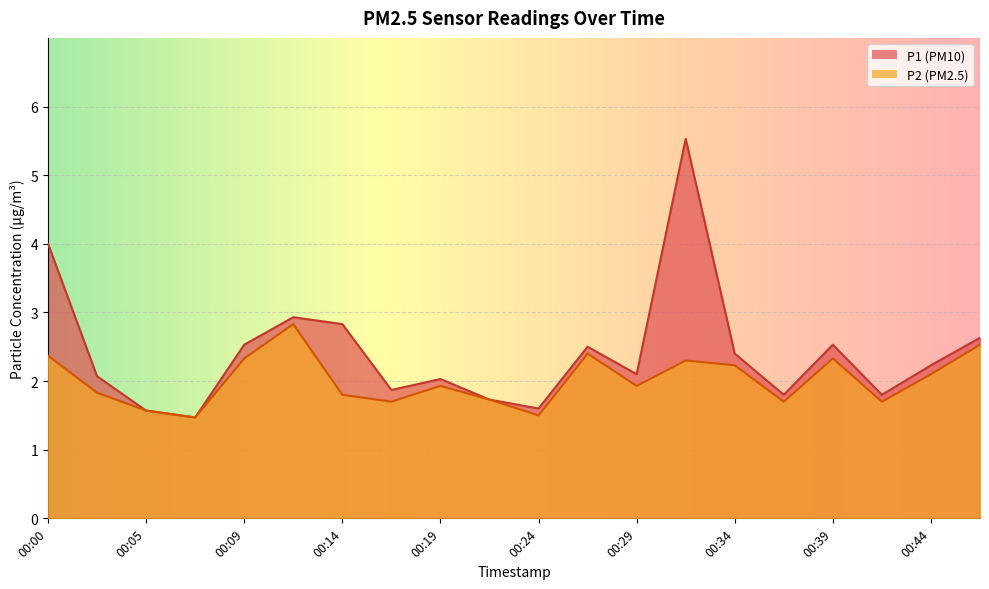

True or false: P1 and P2 cross at least once.

False